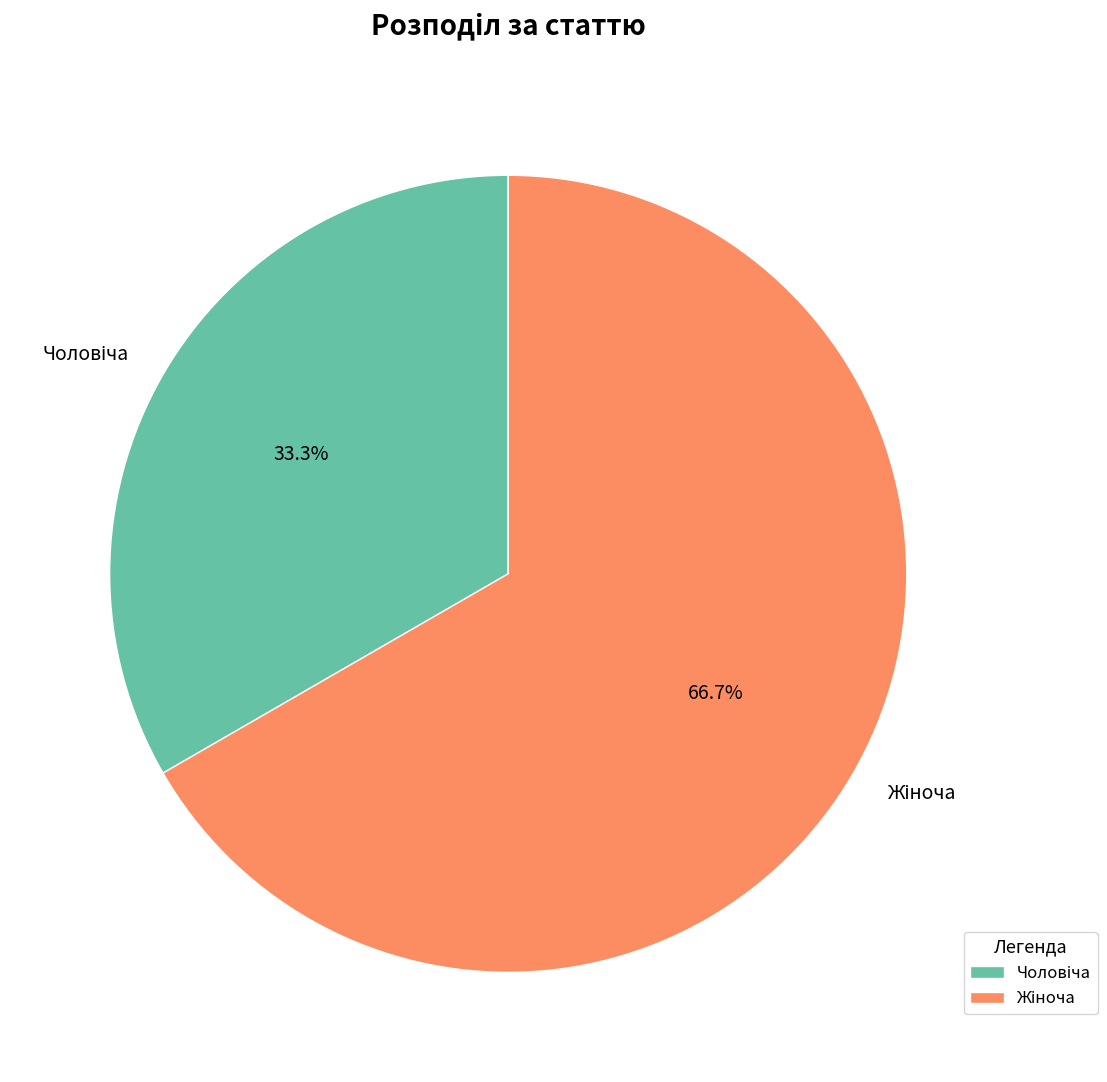

Does any single category account for the majority?

Yes